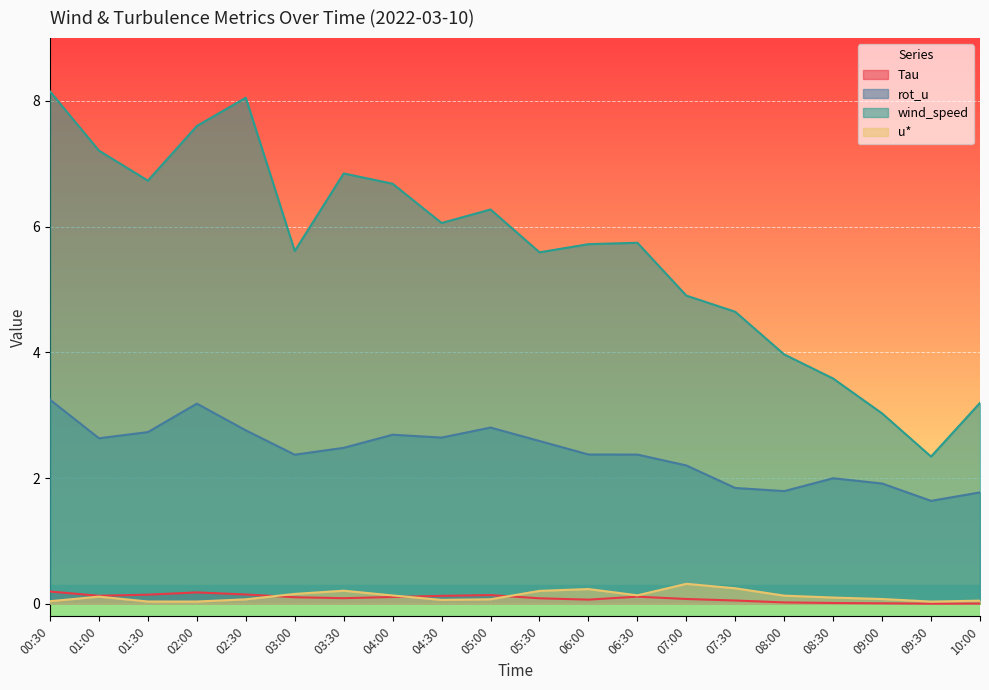

Where is the first local minimum for wind_speed?

01:30